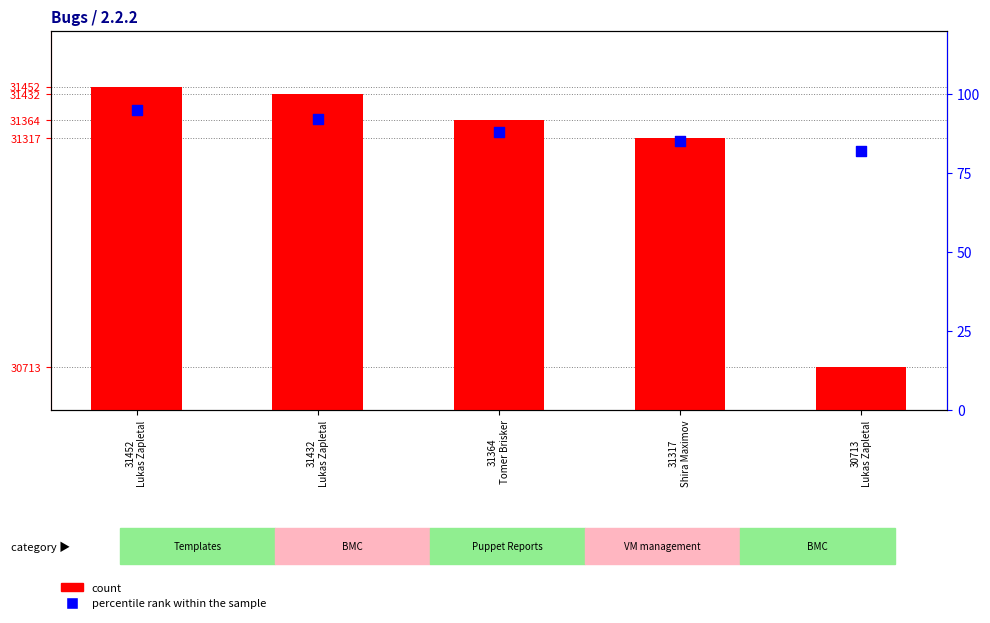

Which series has the widest spread of Y values?

count